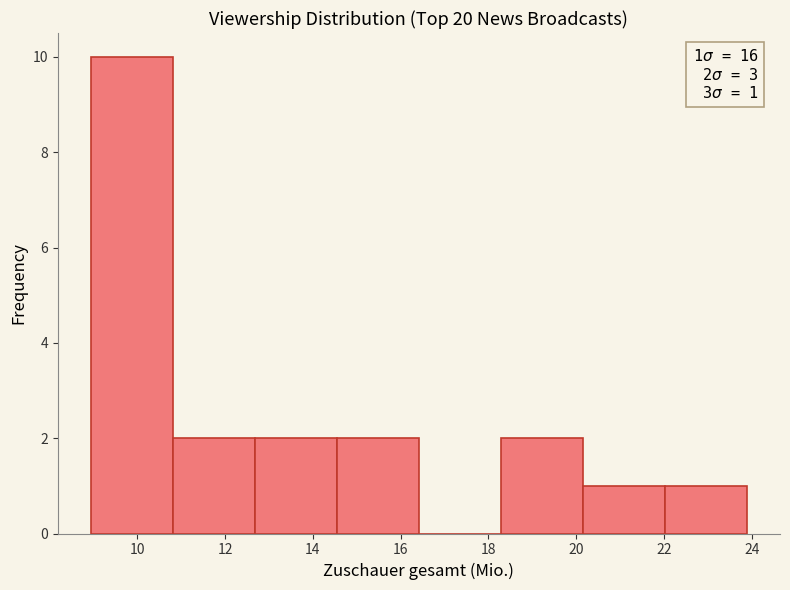

Over which range of the x-axis is the bar tallest?

9.0 to 10.8